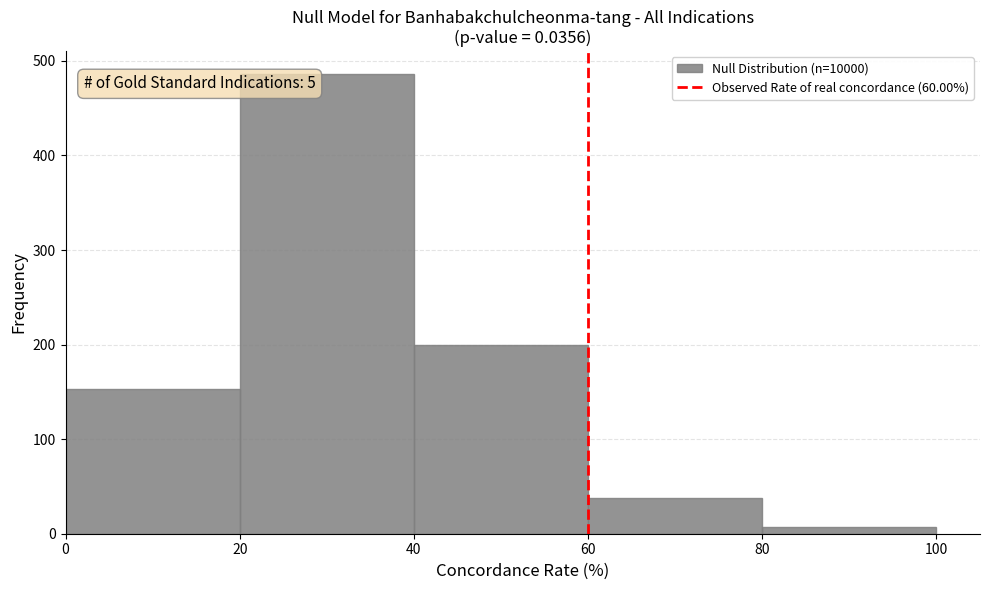

Which range on the x-axis has the tallest bar?

20 to 40